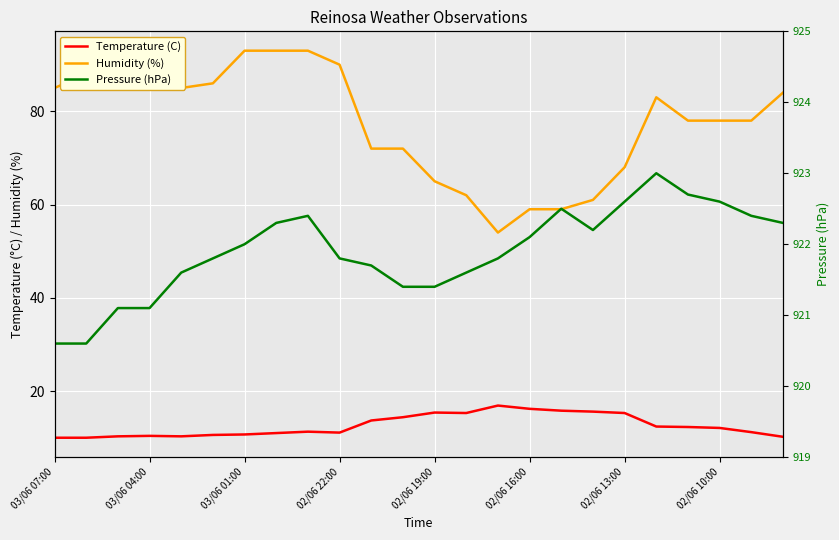

True or false: Humidity (%) and Pressure (hPa) intersect in this chart.

False